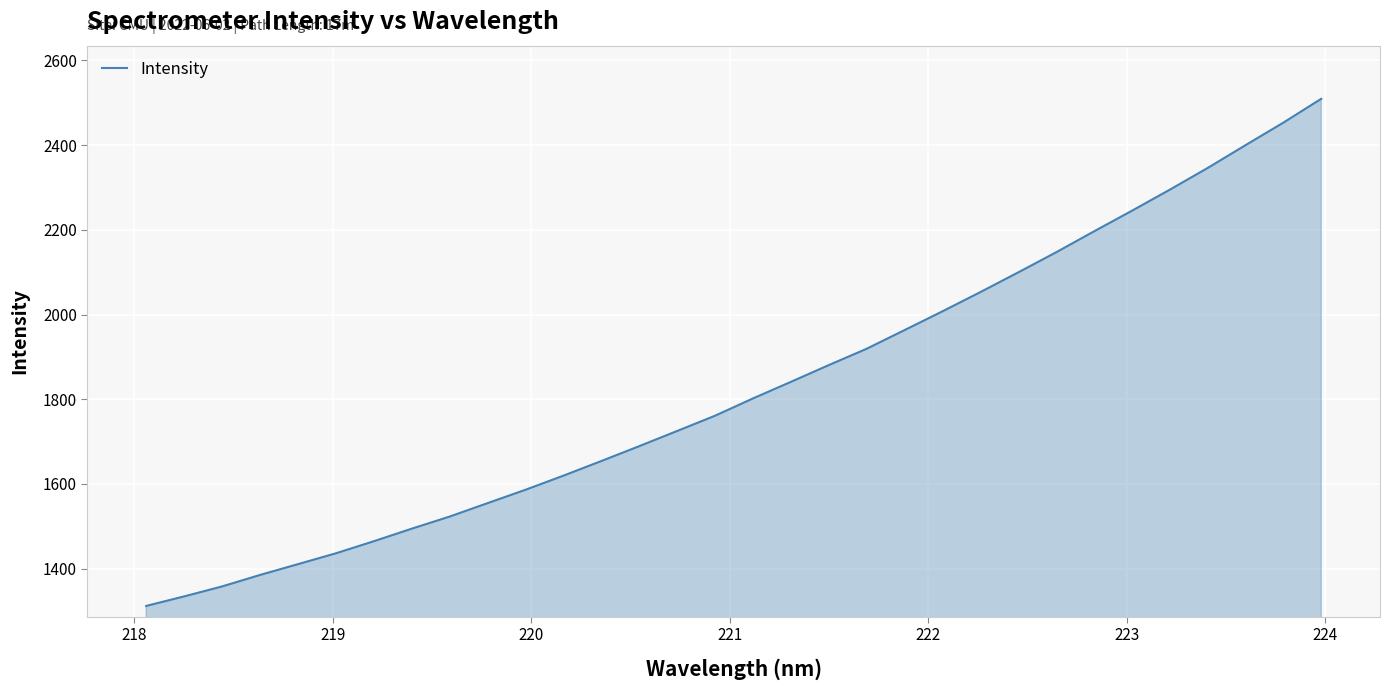

What is the minimum value shown in the chart?

1311.7